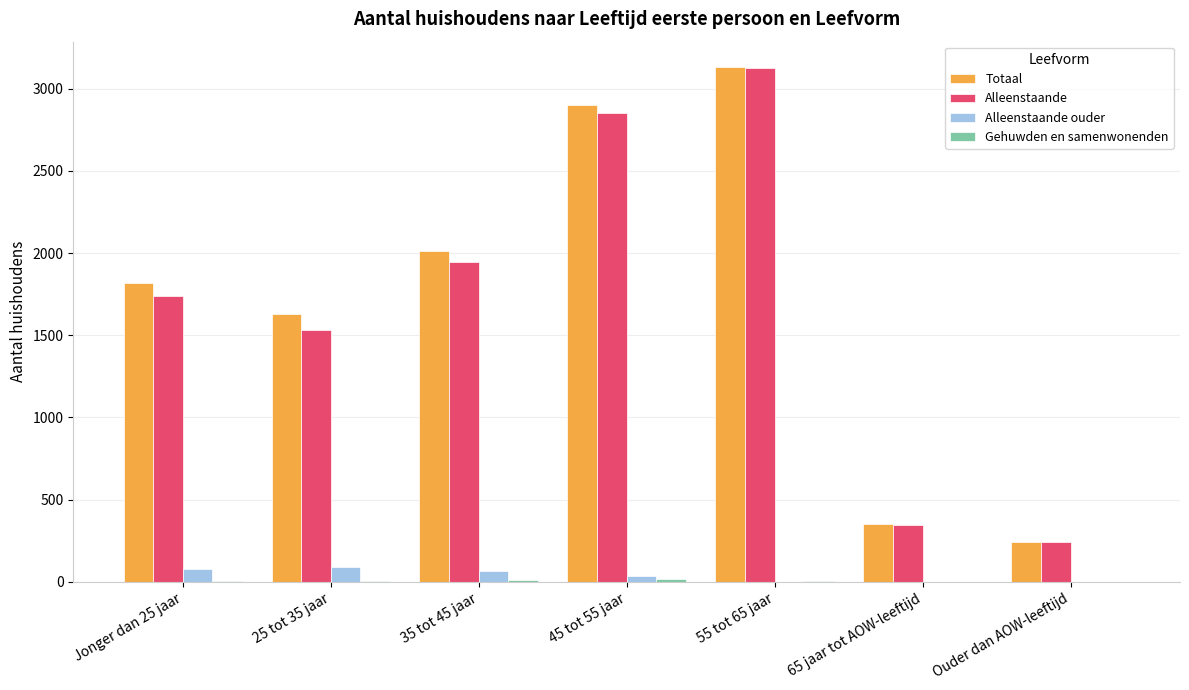

At which category is the sum across all series the highest?

55 tot 65 jaar